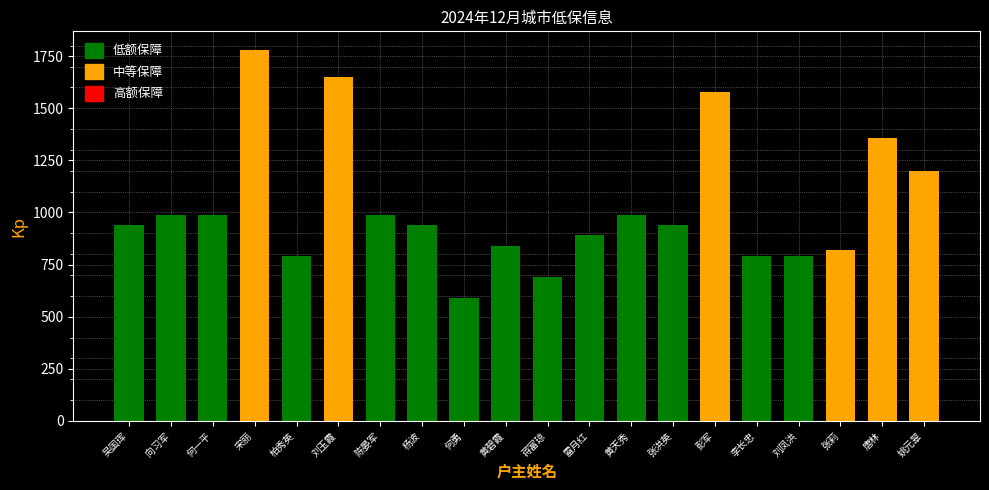

At which label does 保障金额（元） reach its minimum?

何勇